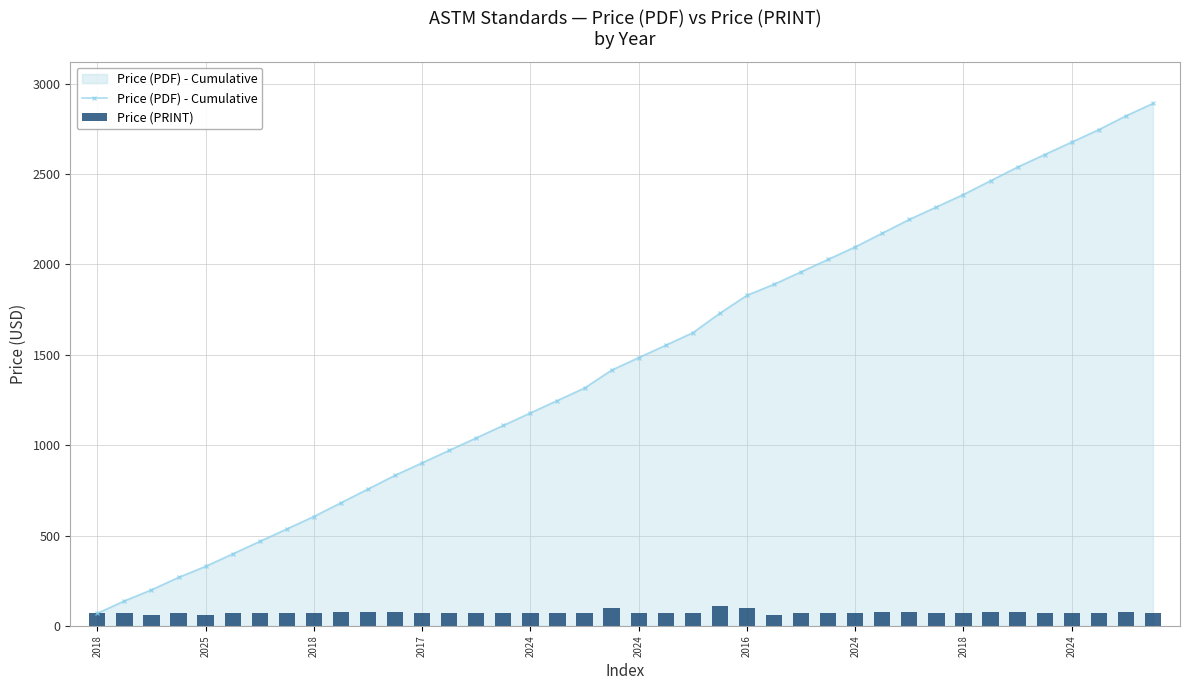

What is the average value of the Price (PDF) - Cumulative series?

1463